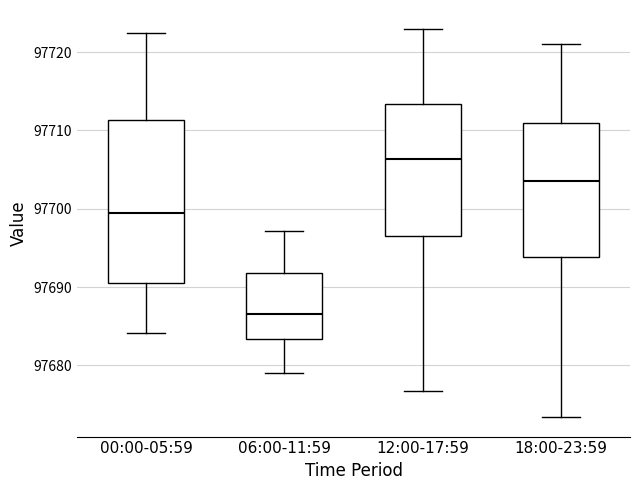

Reading left to right, transcribe this box plot: for each box, give where its median line is, the range the box spans, and where its two whiskers end, as read against the y-axis. The values are not printed on the chart, so give them approximately, as read against the axis.

00:00-05:59: median 97699, box 97691 to 97711, whiskers 97684 to 97722
06:00-11:59: median 97687, box 97683 to 97692, whiskers 97679 to 97697
12:00-17:59: median 97706, box 97697 to 97713, whiskers 97677 to 97723
18:00-23:59: median 97704, box 97694 to 97711, whiskers 97673 to 97721